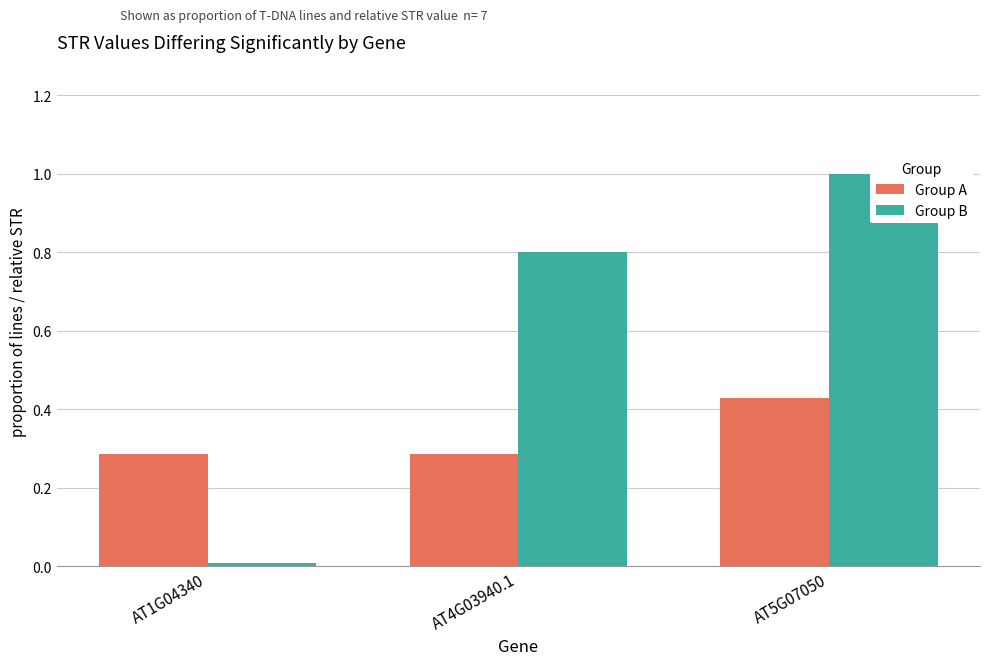

Count the number of categories in the chart.

3